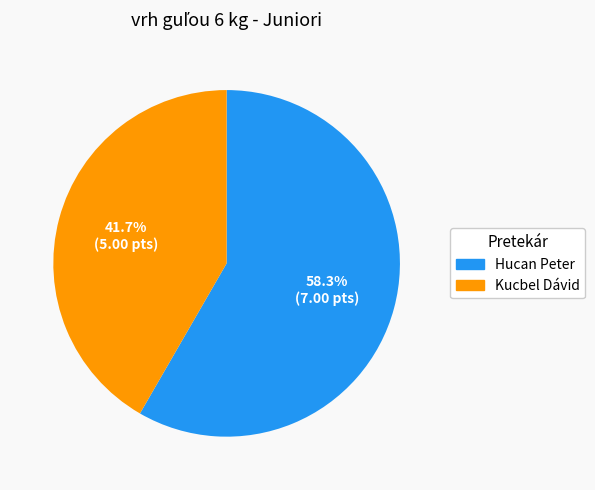

Which has a higher value, Kucbel Dávid or Hucan Peter?

Hucan Peter